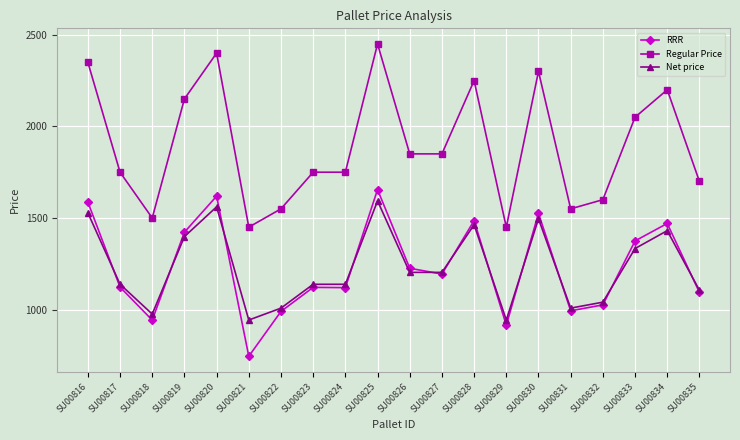

What is the approximate value of Regular Price at SU00822?

1550.0